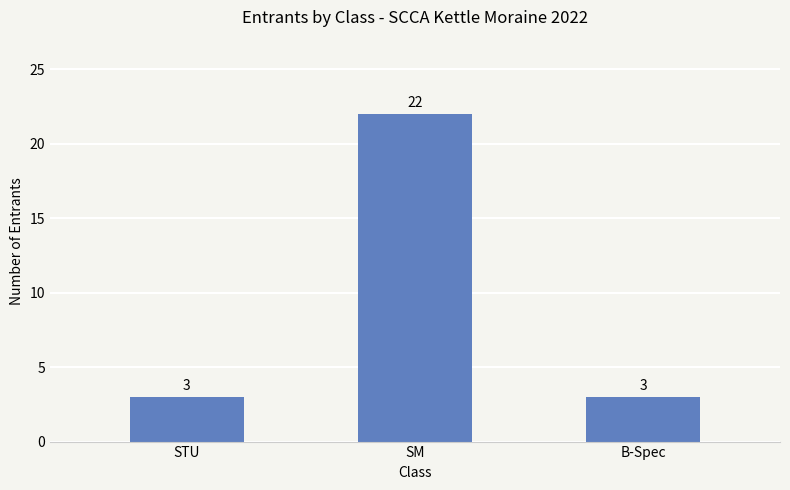

What is the value of the 3rd bar from the left?

3